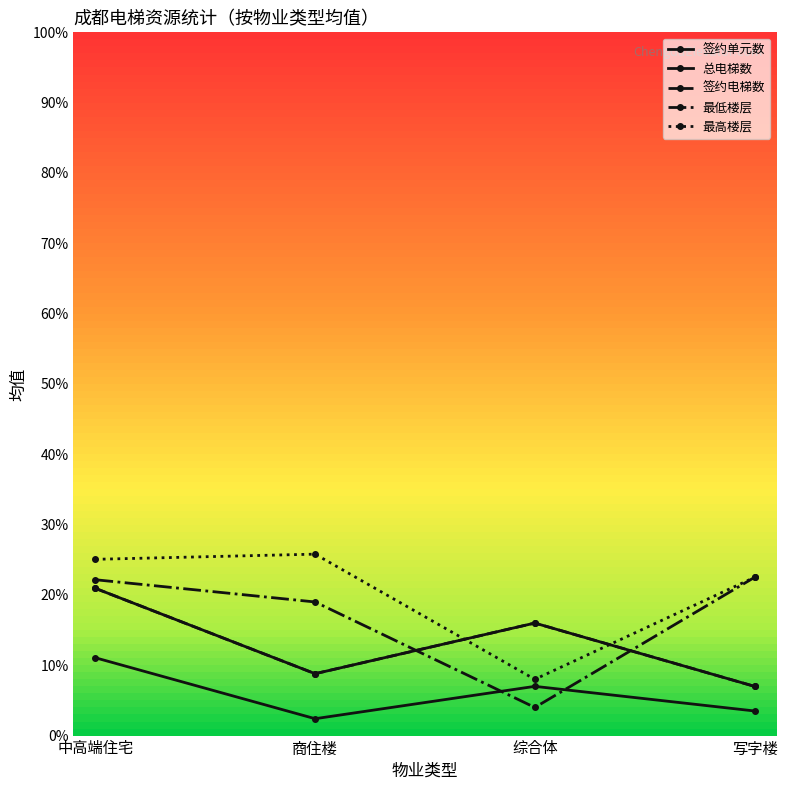

Is this an area chart (filled region under the line)?

No